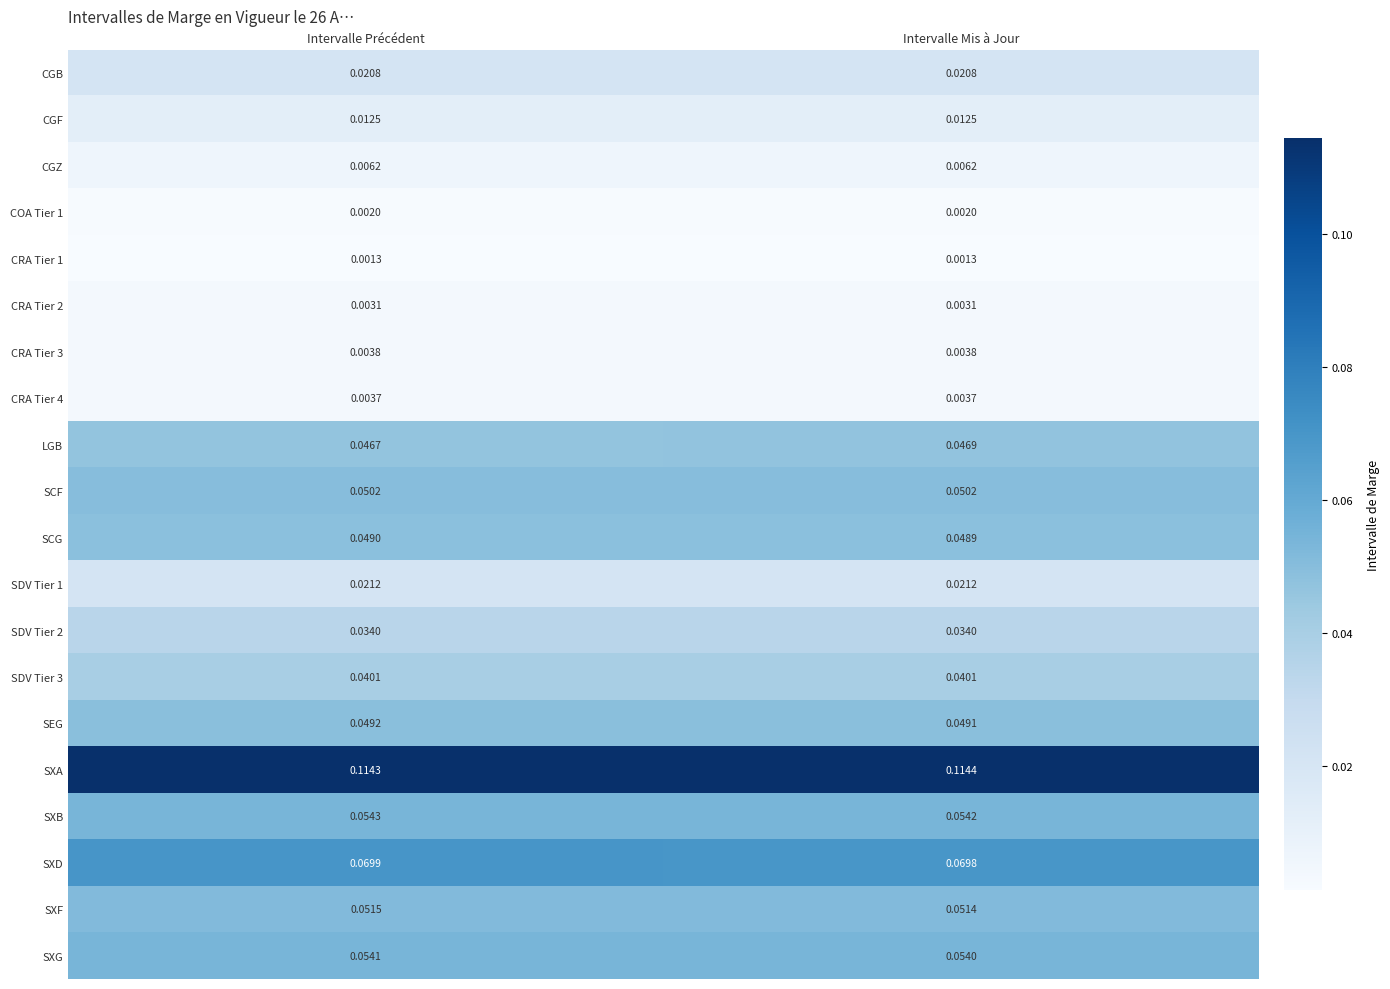

Where is SXD nearest to the value 0?

Intervalle Mis à Jour